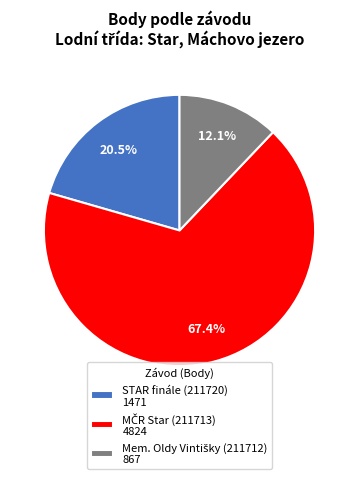

How many slices are in this pie chart?

3